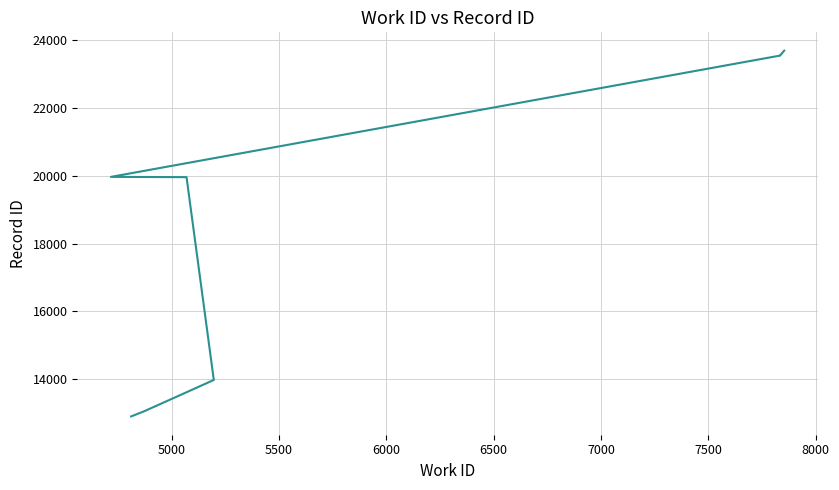

What is the average value?

18781